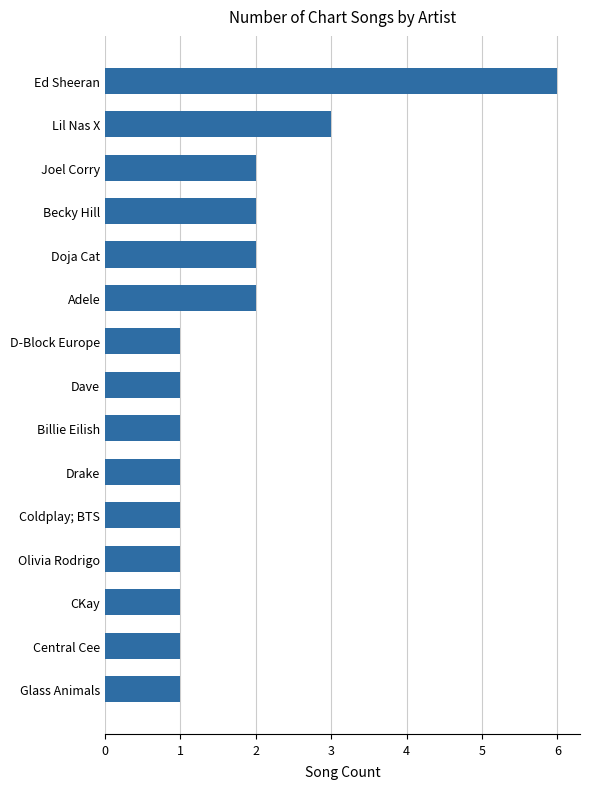

Is it true that the value at Dave is 0?

False